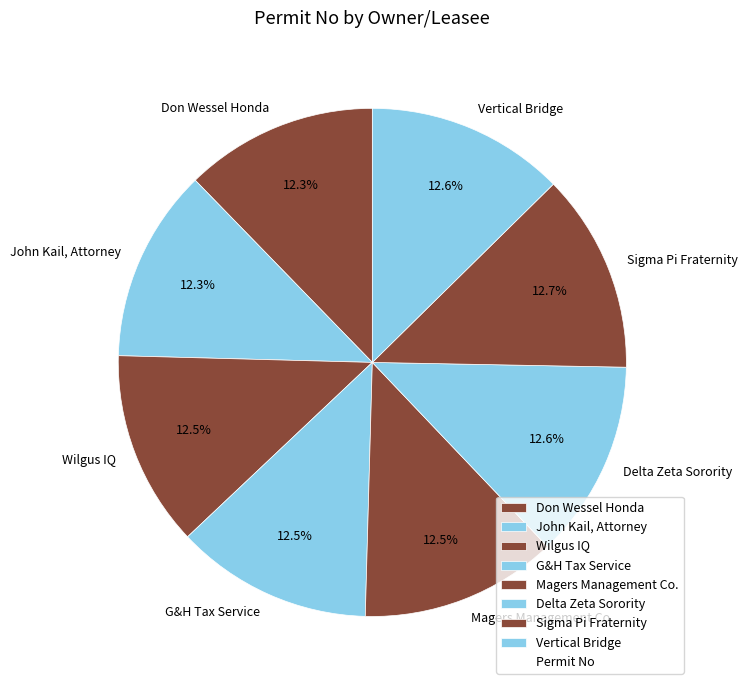

Is the sum of Sigma Pi Fraternity and Delta Zeta Sorority greater than half?

No